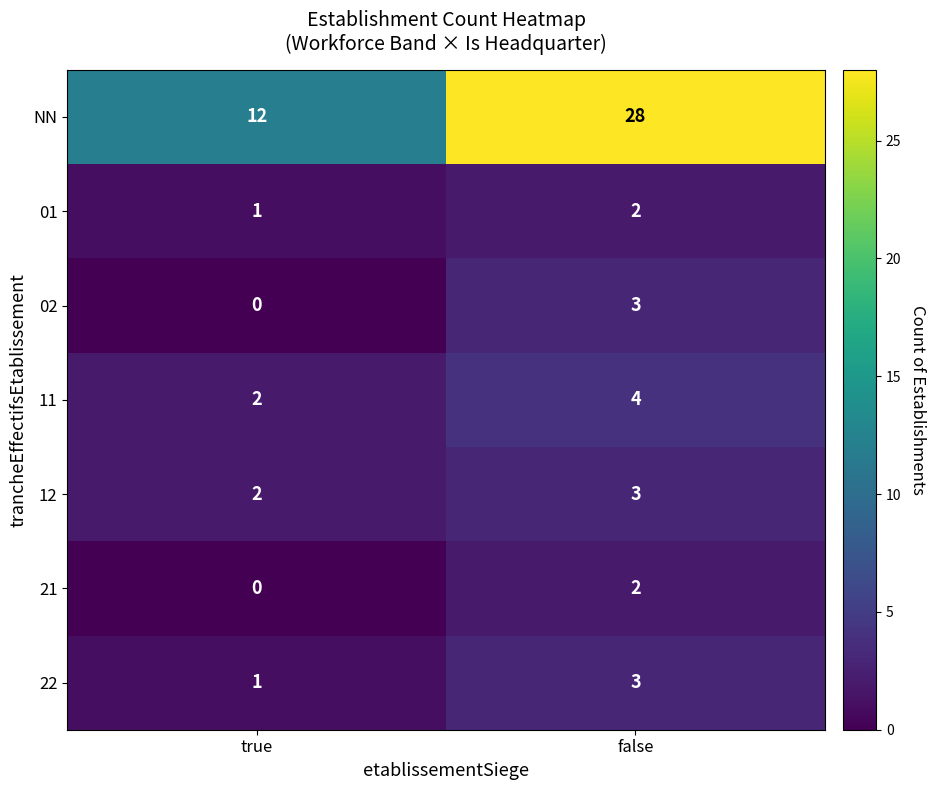

What is the greatest value displayed?

28